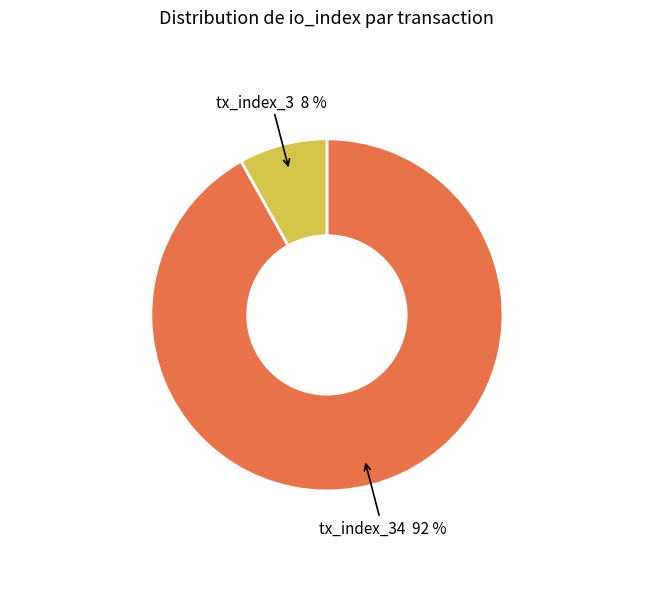

Is the sum of tx_index_34 92 % and tx_index_3 8 % greater than half?

Yes